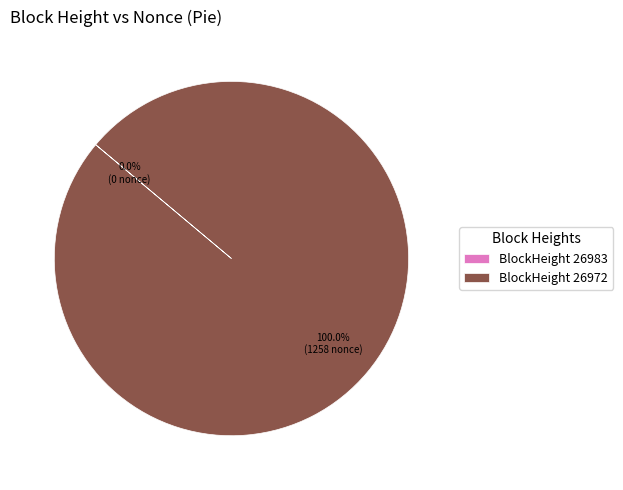

Which category has the biggest portion of the pie?

BlockHeight 26972